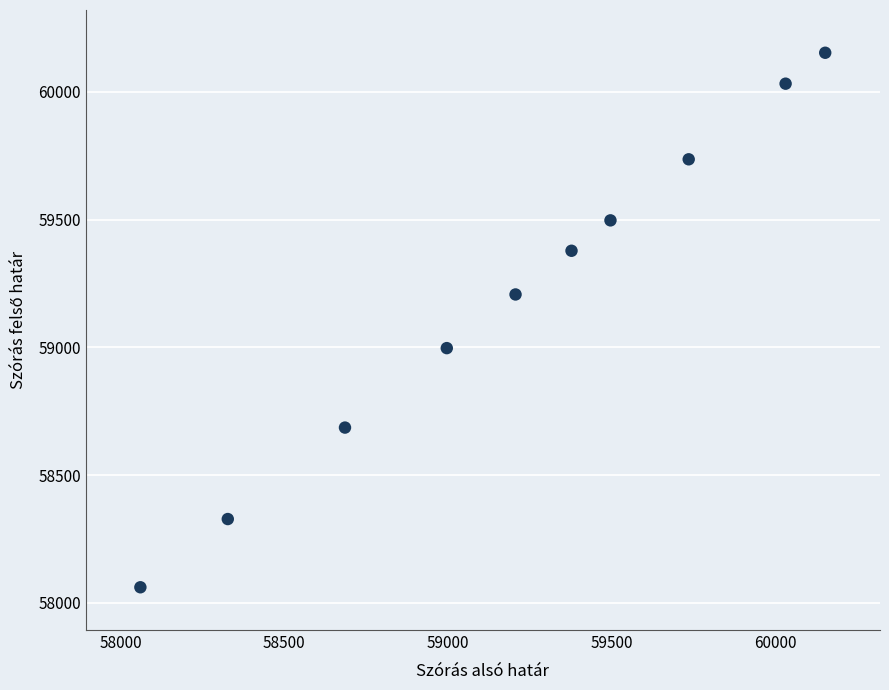

What is the range of X values (max minus min)?

2092